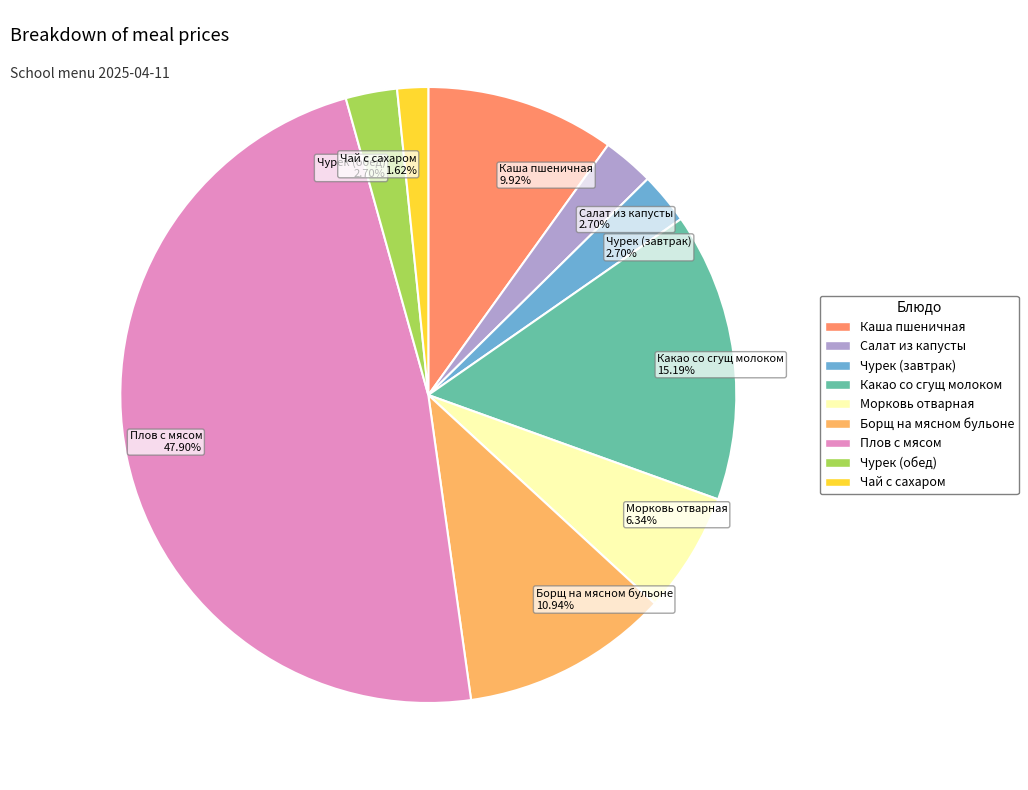

Is there a majority slice in this chart?

No